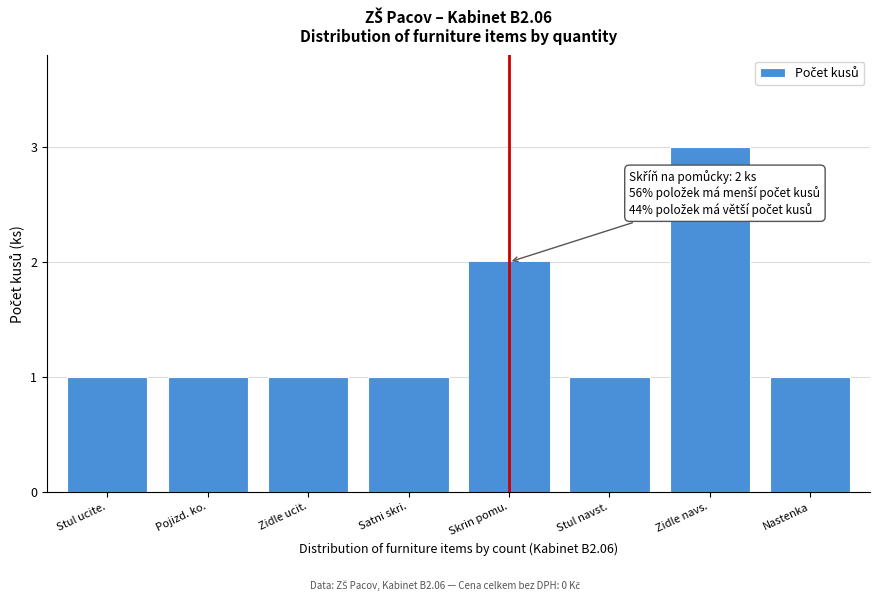

Reading left to right, transcribe all the data shown in this chart.

1	1	1	1	2	1	3	1